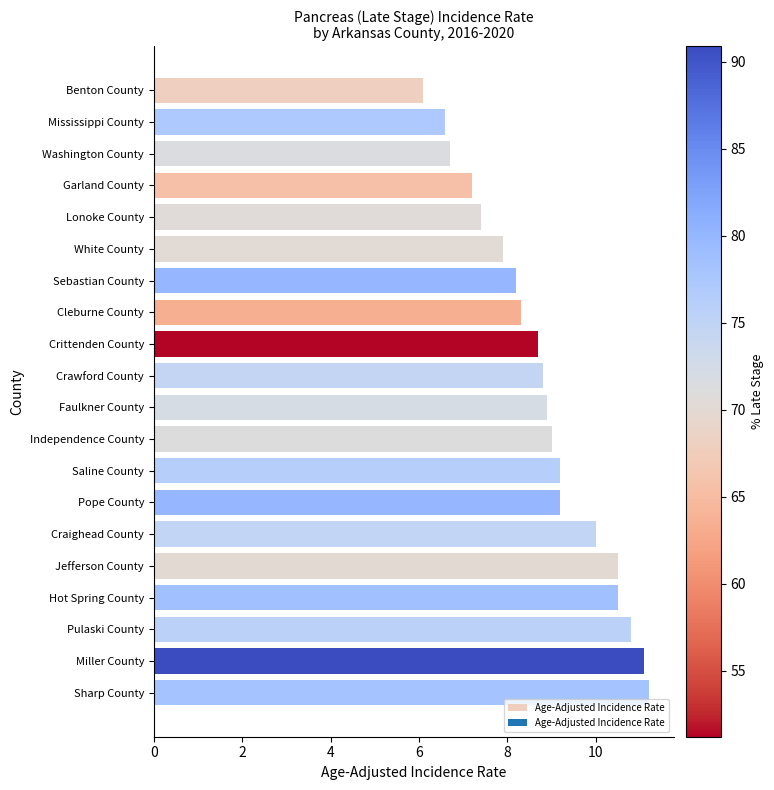

The chart shows a value of 7.2 at Garland County. True or false?

True